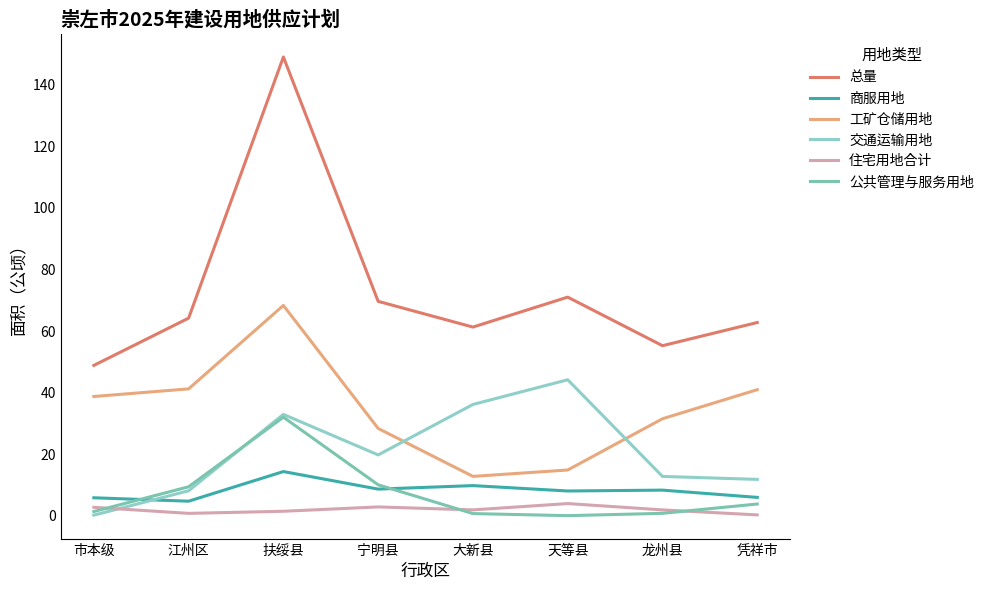

True or false: 工矿仓储用地 and 总量 cross at least once.

False